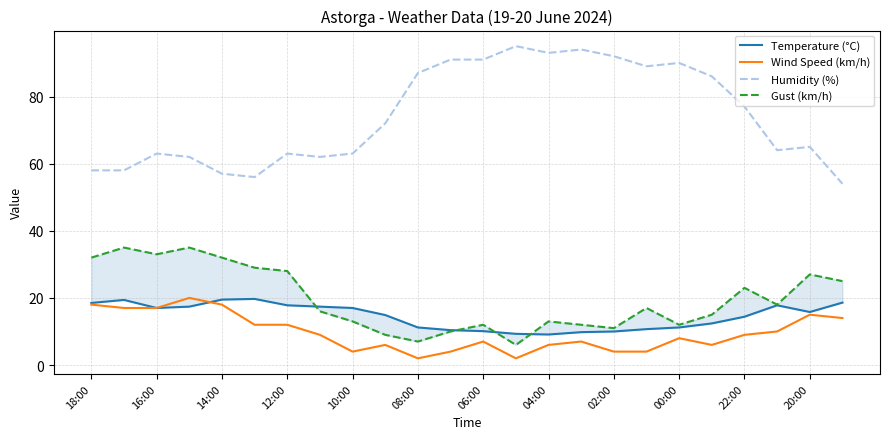

What is the label of the 9th point from the right?

15